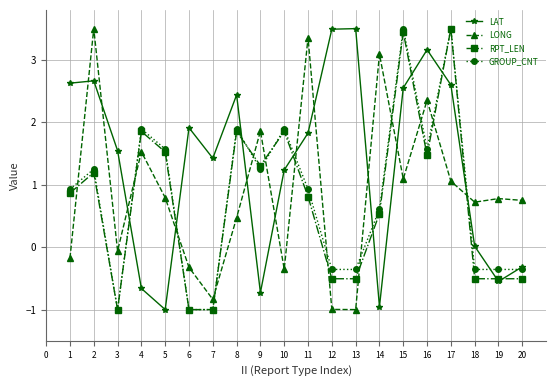

Which series changed the most between 10 and 16?

LONG